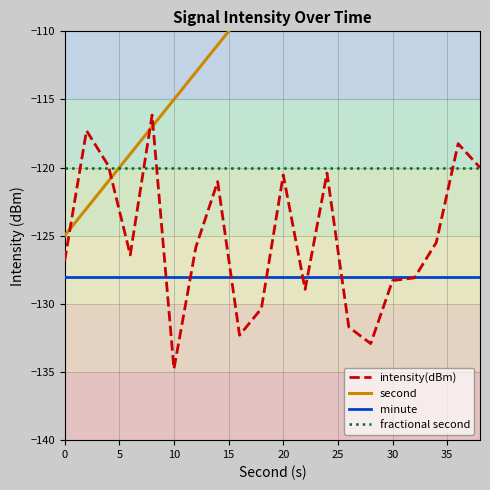

What is the highest value of the intensity(dBm) series?

-116.1